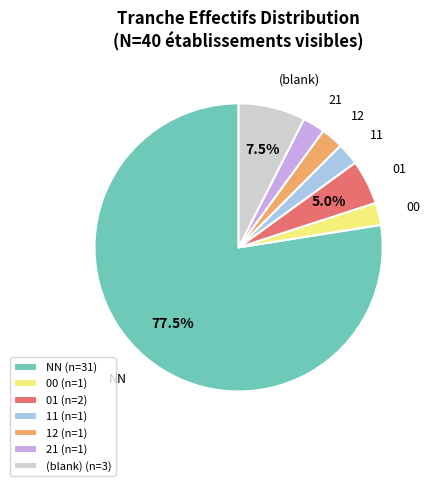

Is there a majority slice in this chart?

Yes